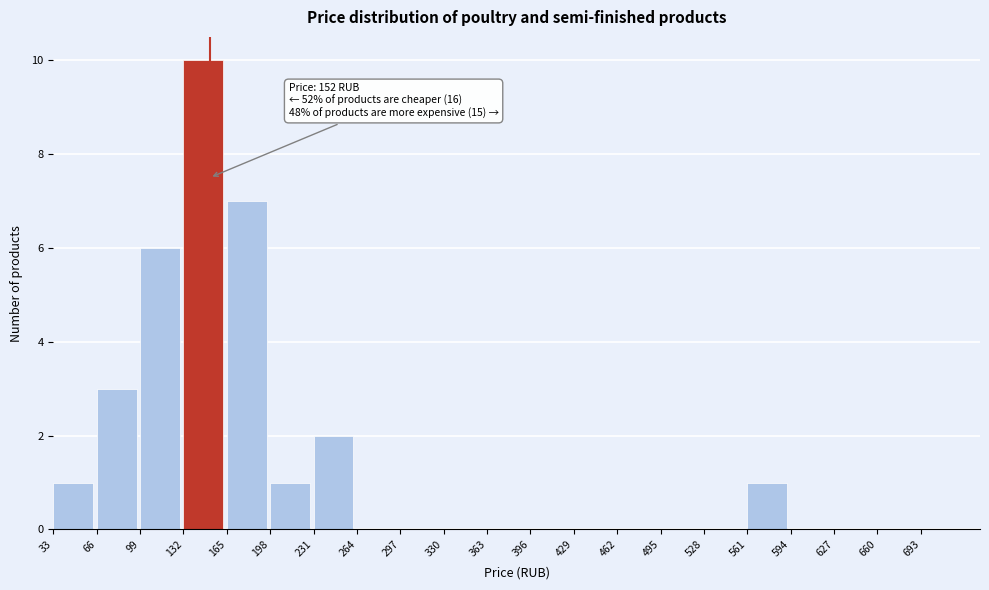

Over which range of the x-axis is the bar tallest?

132 to 165